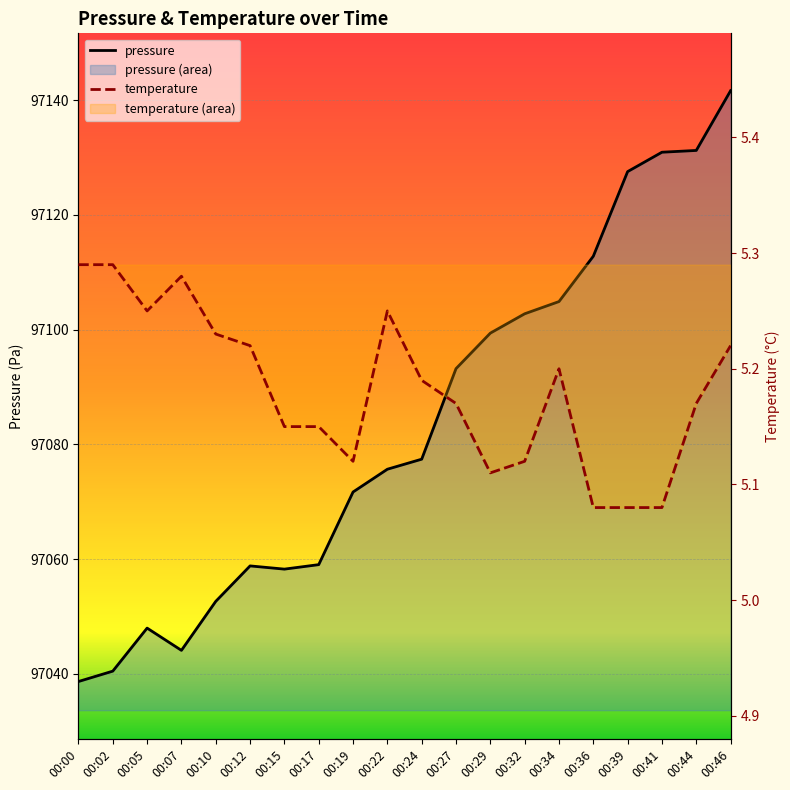

Where does the pressure series first go above 97077?

00:24